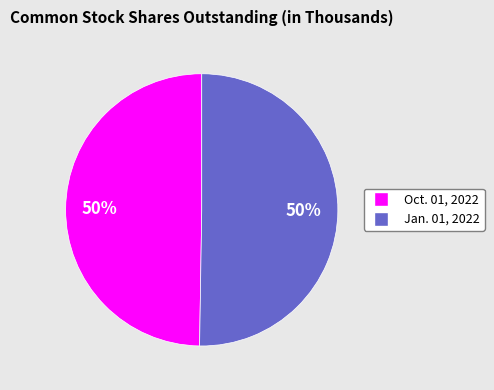

To the nearest percent, what is the combined percentage of Jan. 01, 2022 and Oct. 01, 2022?

100%